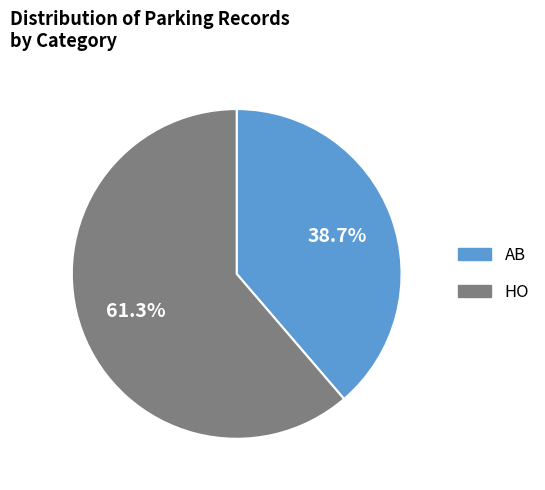

What percentage is the HO slice, to the nearest percent?

61%